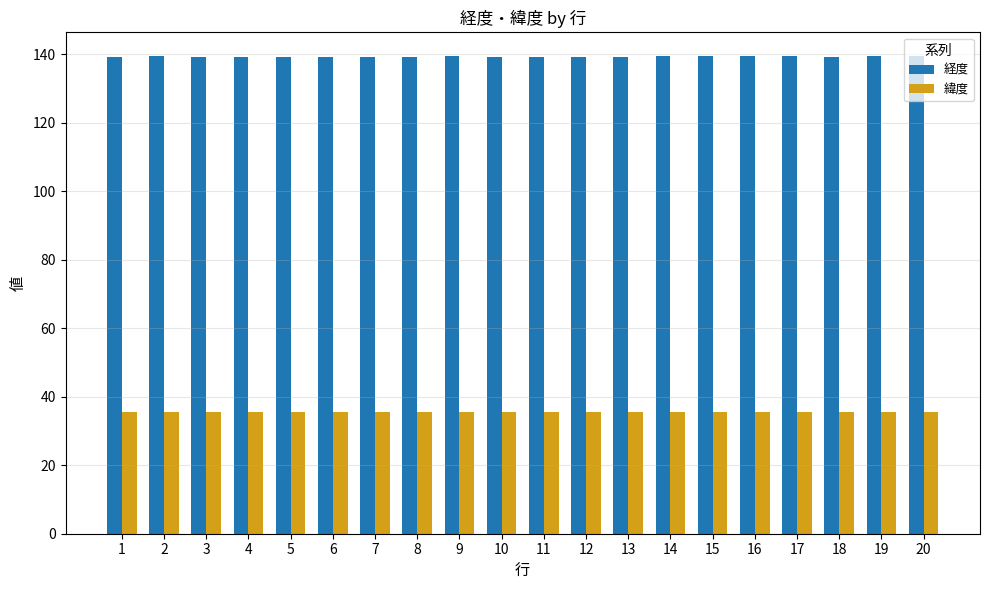

Is the value of 経度 at 7 greater than the value of 緯度 at 11?

Yes